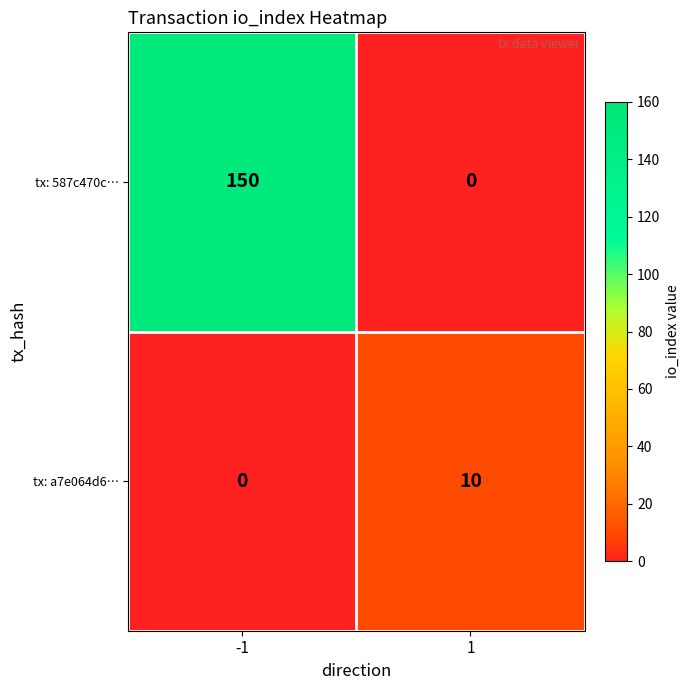

Reading left to right, extract all data points from this chart.

tx: 587c470c…: -1=150	1=0
tx: a7e064d6…: -1=0	1=10